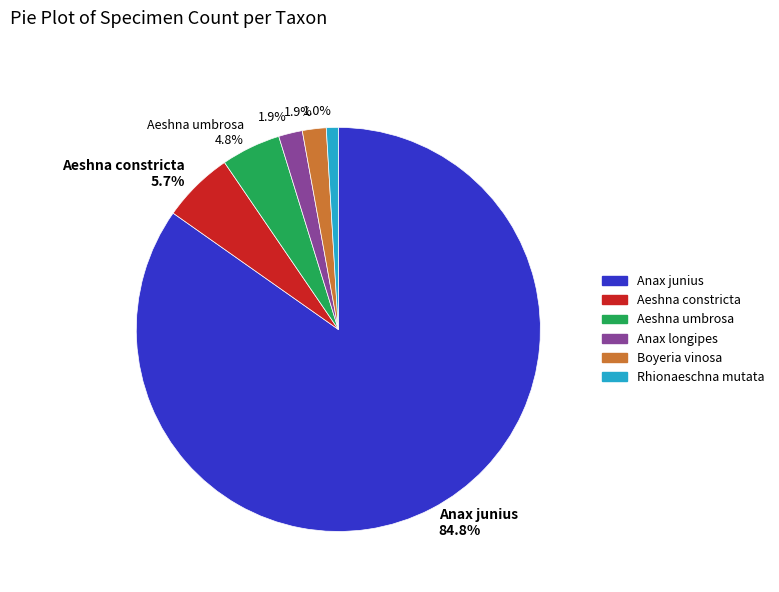

Is there any slice that represents more than half of the pie?

Yes